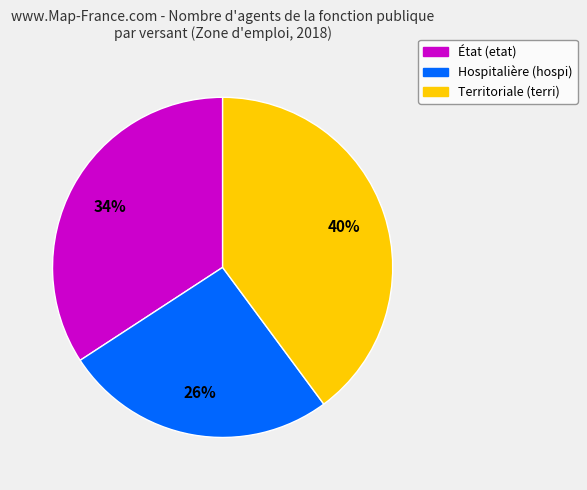

To the nearest percent, what is the average slice percentage?

33%